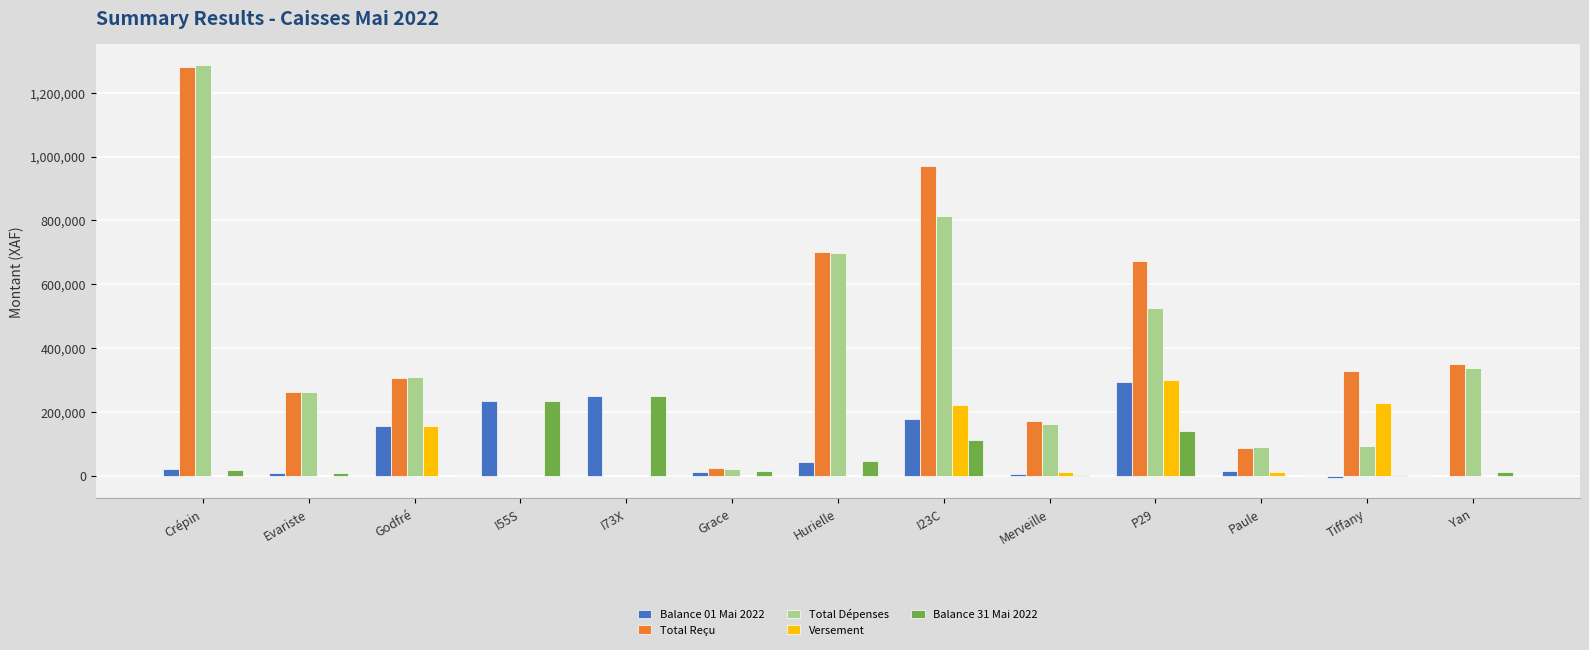

The value of Balance 31 Mai 2022 at I55S is 403366. True or false?

False